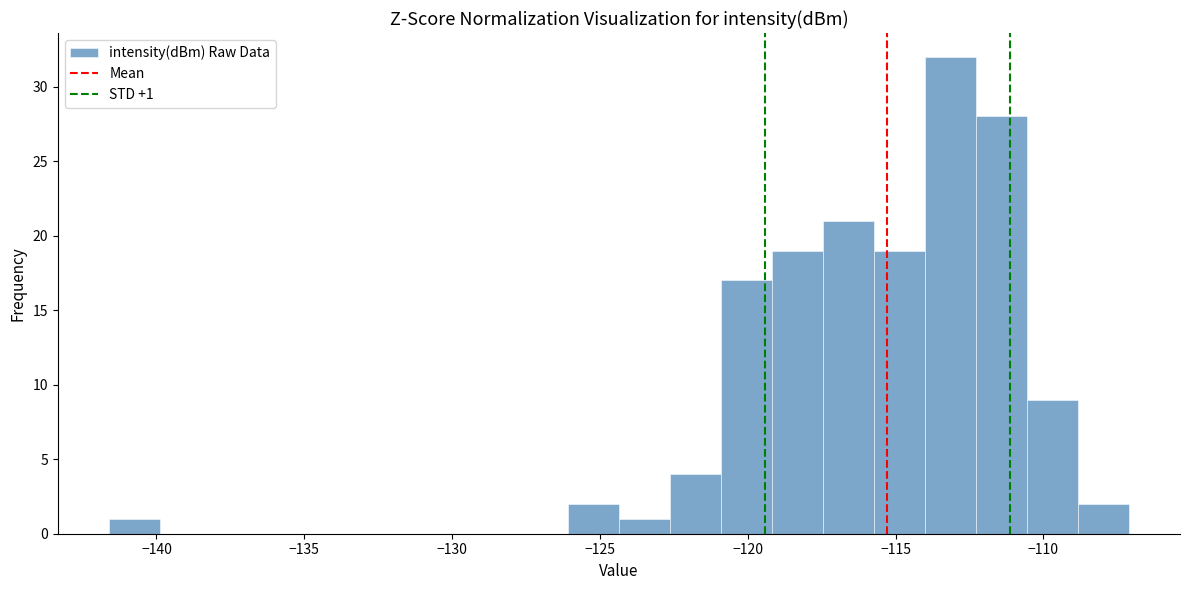

Around what value on the x-axis is the tallest bar? Give the approximate position of its centre, as read against the axis.

-113.0